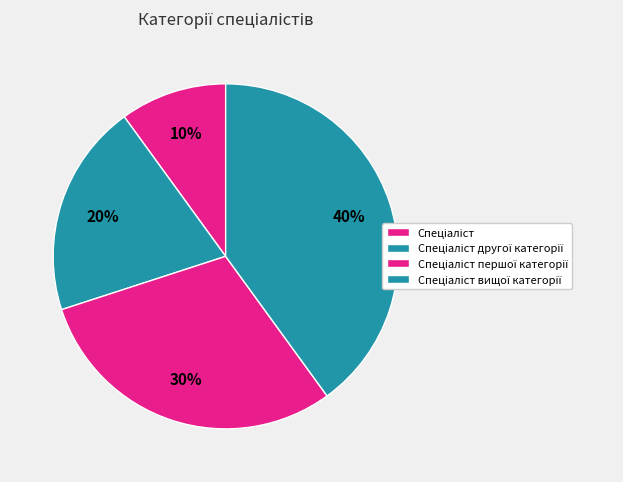

Is it true that Спеціаліст is 10% of the pie?

True